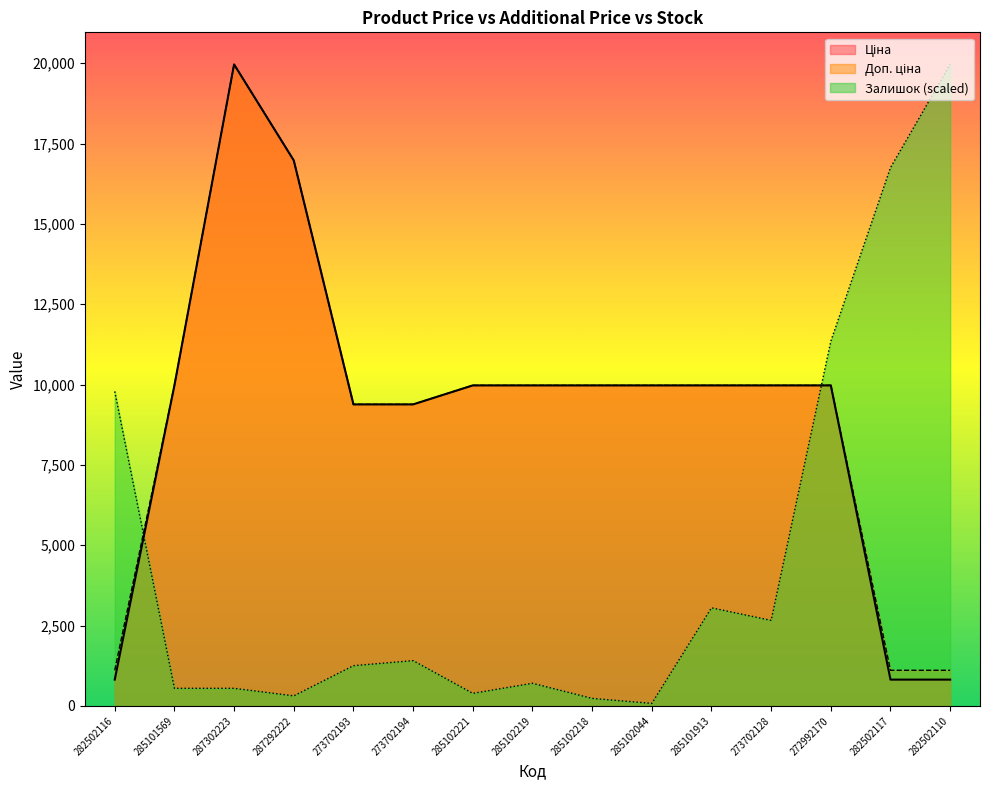

List the labels in order of Залишок value, largest first.

282502110, 282502117, 272992170, 282502116, 285101913, 273702128, 273702194, 273702193, 285102219, 285101569, 287302223, 285102221, 287292222, 285102218, 285102044